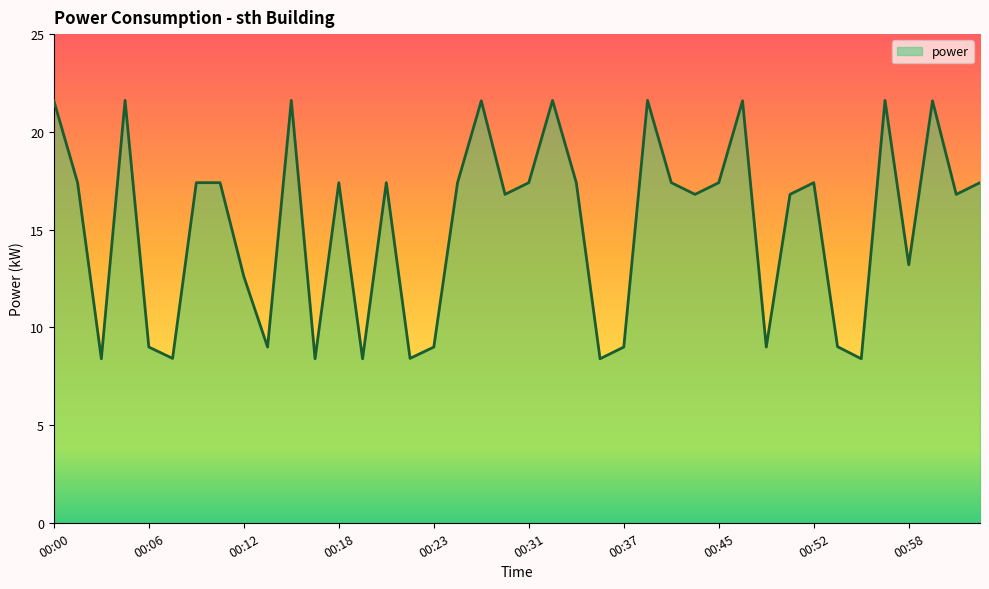

What is the maximum value shown in the chart?

21.6